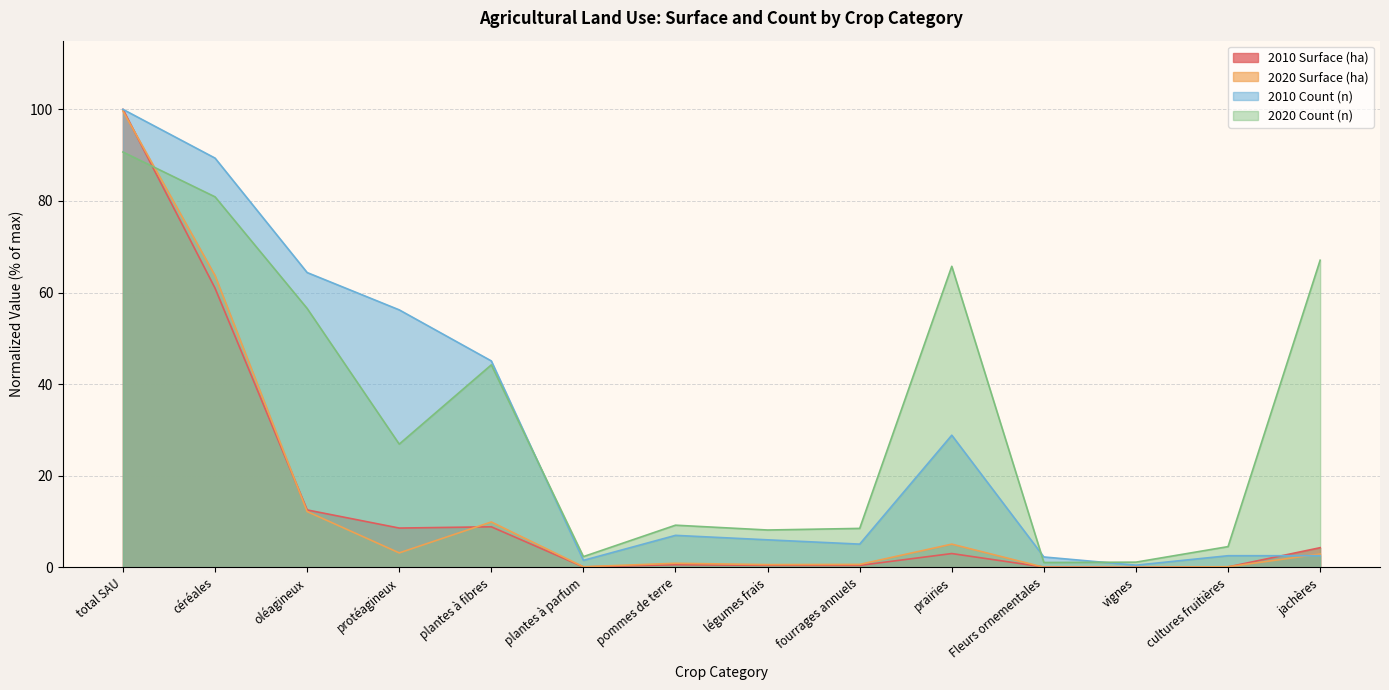

True or false: 2010_surf has a value of 87.8 at céréales.

False